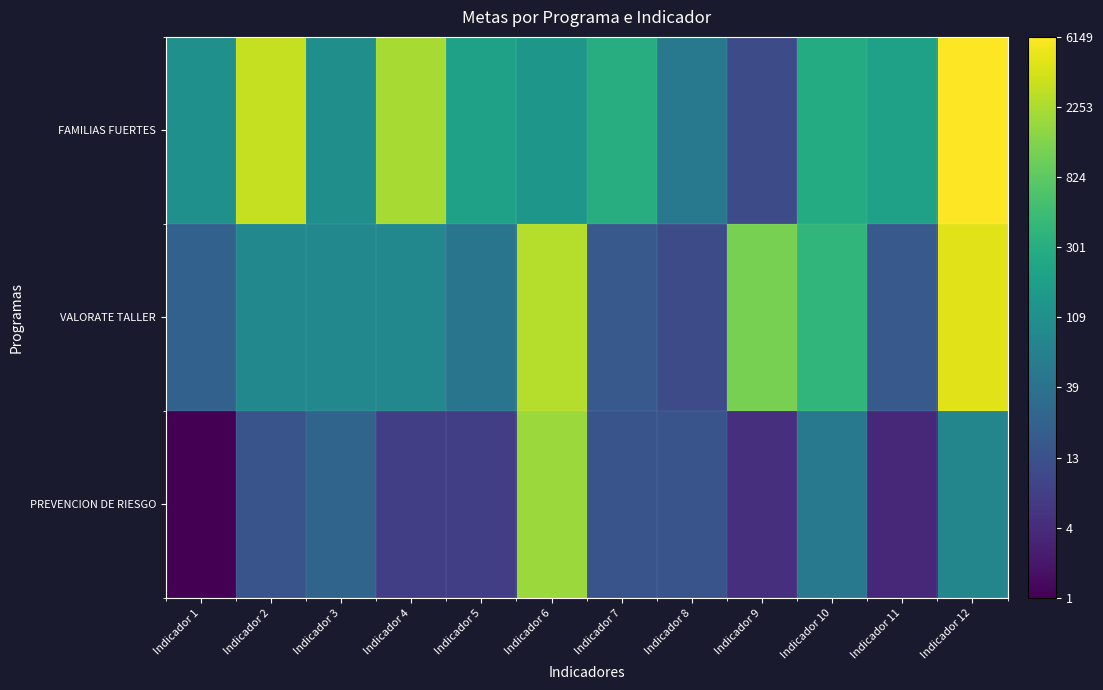

How many distinct data groups are displayed?

3